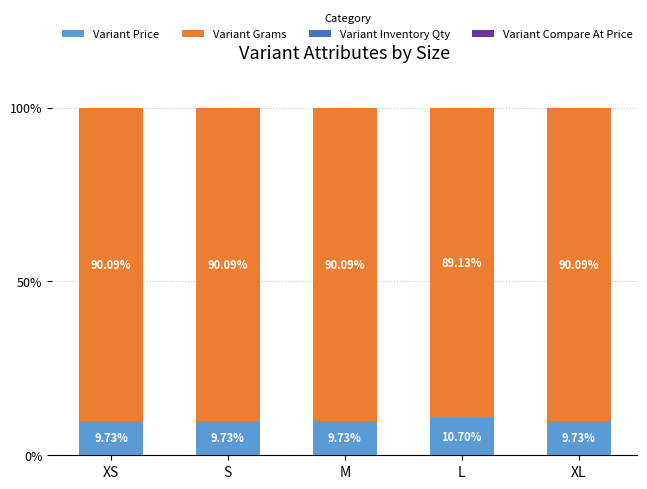

What is the highest value of the Variant Price series?

10.7